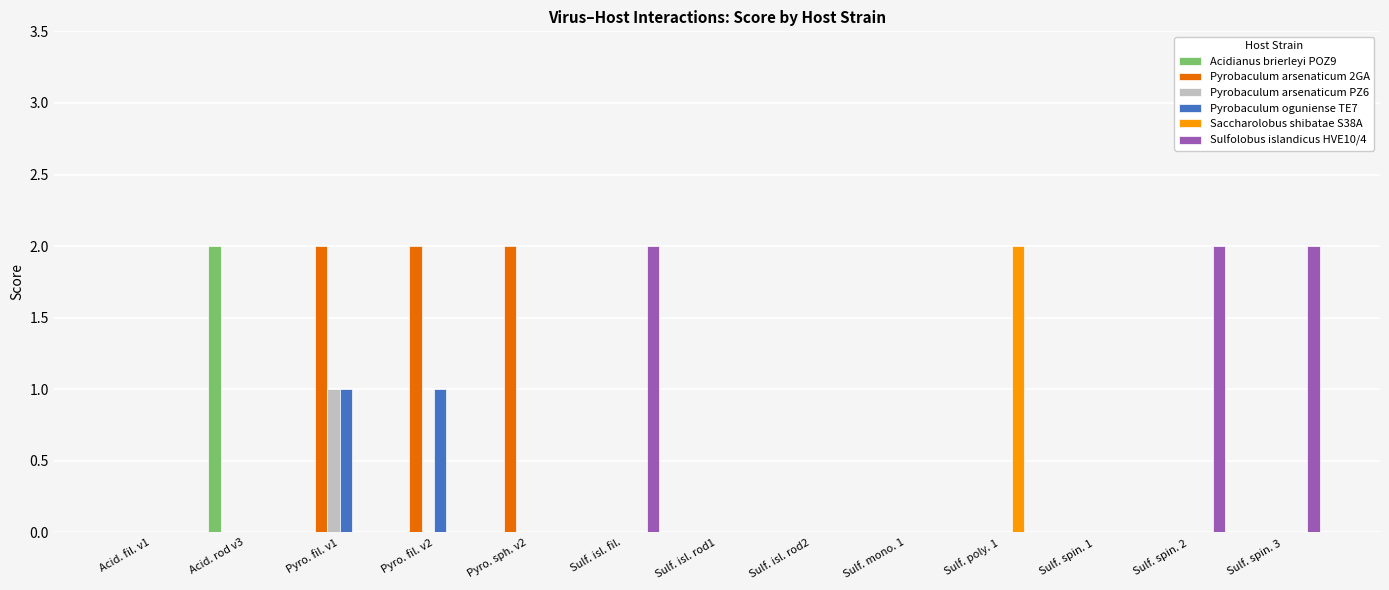

At which category is the sum across all series the highest?

Pyro. fil. v1